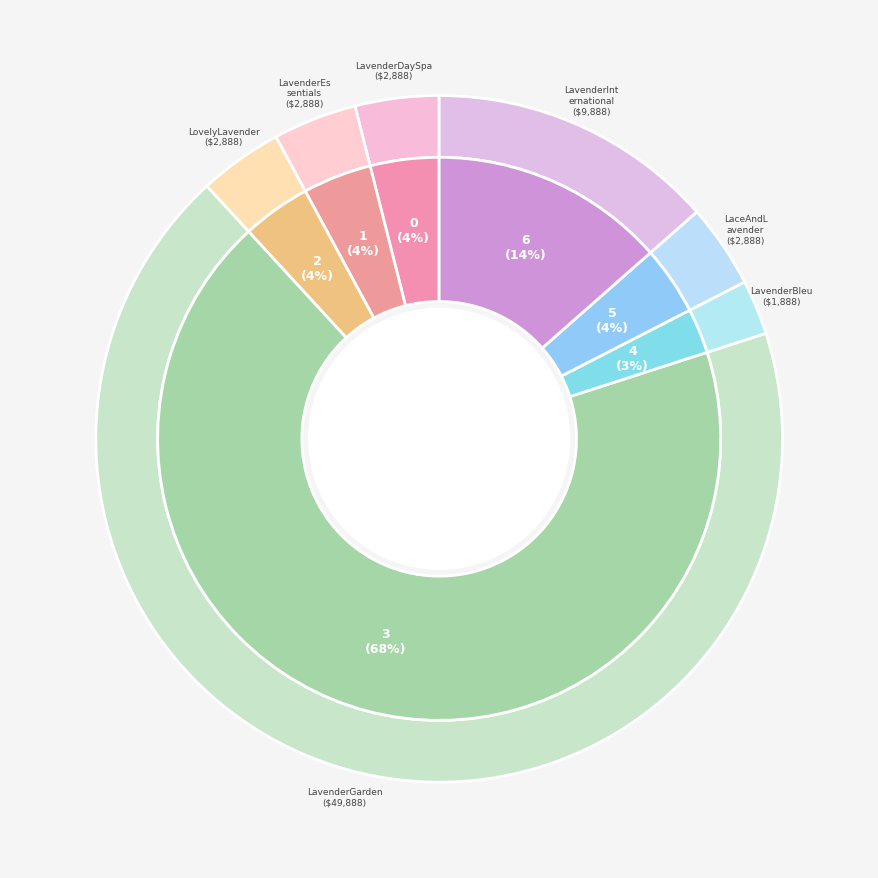

Between LovelyLavender.com and LaceAndLavender.com, which is larger?

LovelyLavender.com